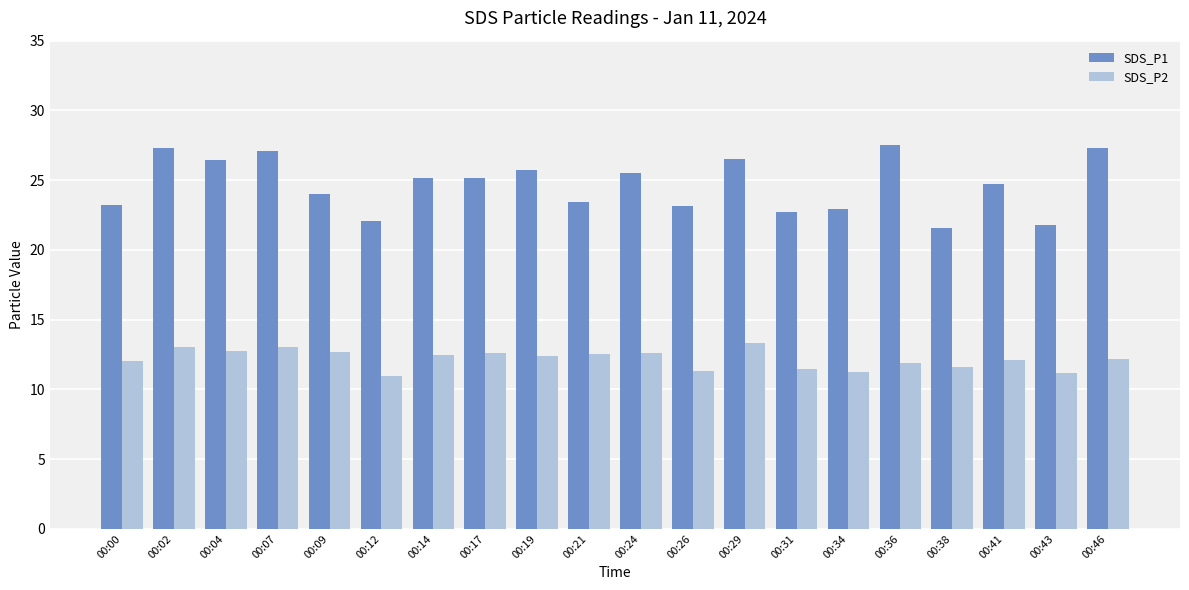

What is the minimum value shown in the chart?

10.9